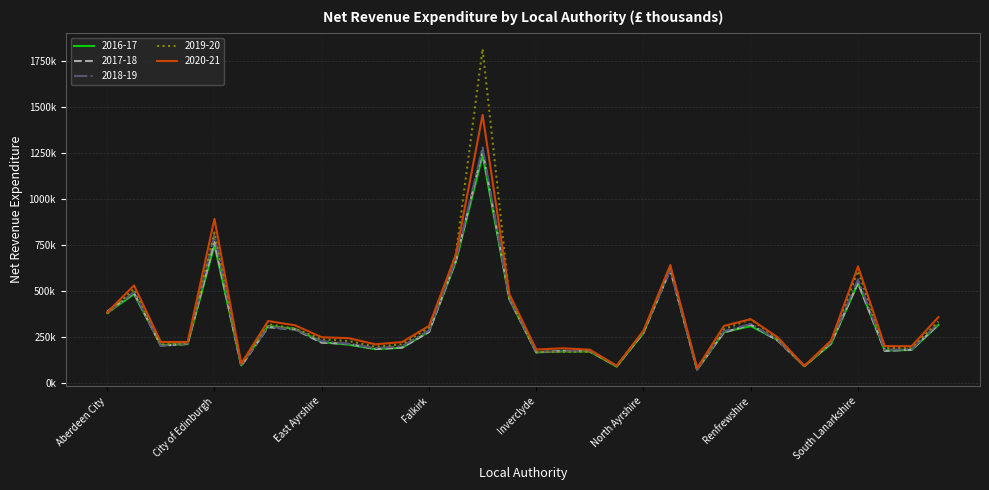

What are all the series names shown in the legend?

2016-17, 2017-18, 2018-19, 2019-20, 2020-21